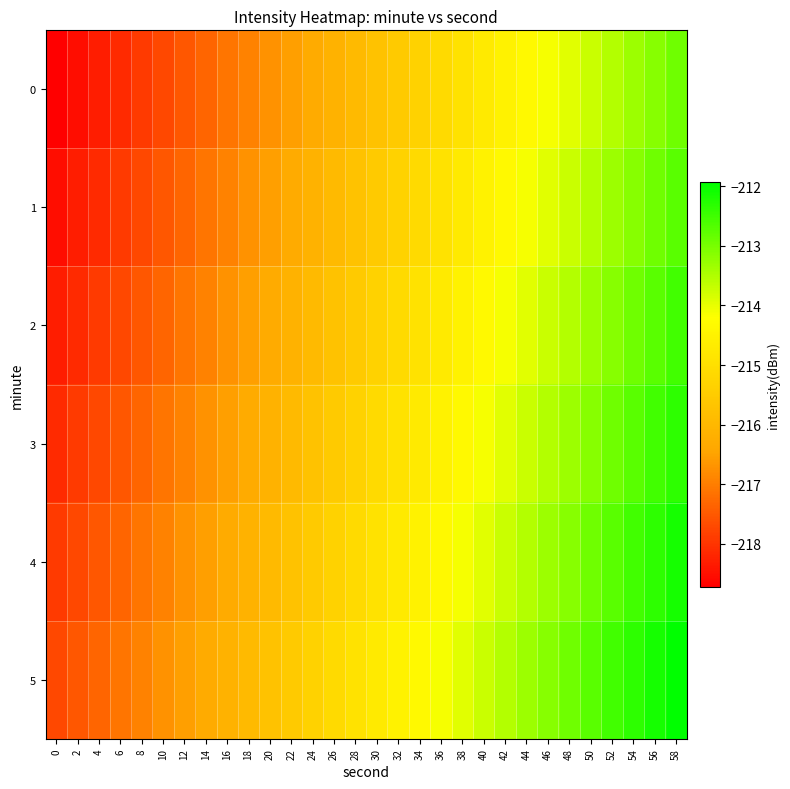

Rank the series at 20 from lowest to highest value.

0, 1, 2, 3, 4, 5